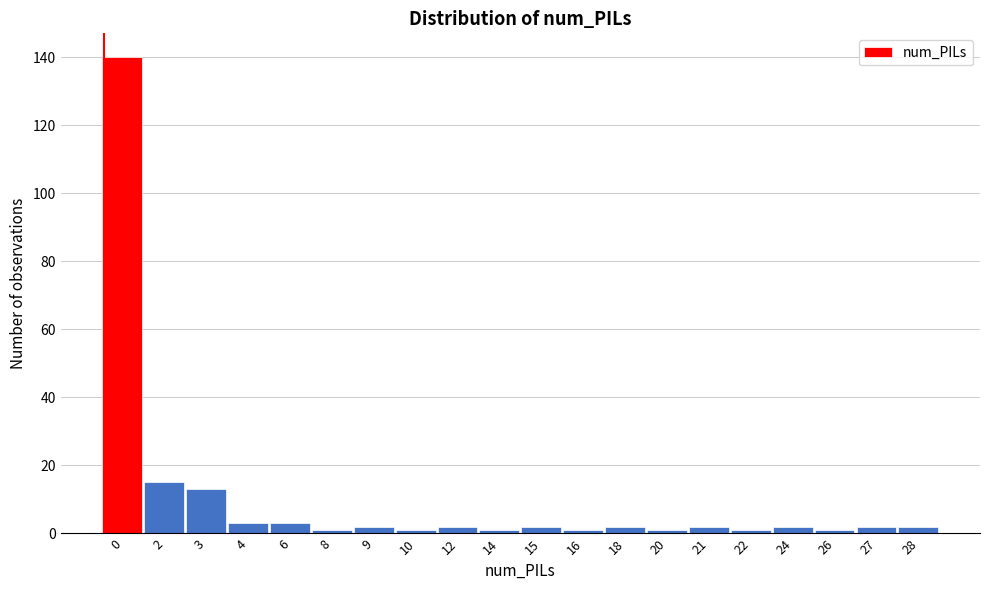

Reading right to left, extract all data points from this chart.

2	2	1	2	1	2	1	2	1	2	1	2	1	2	1	3	3	13	15	140